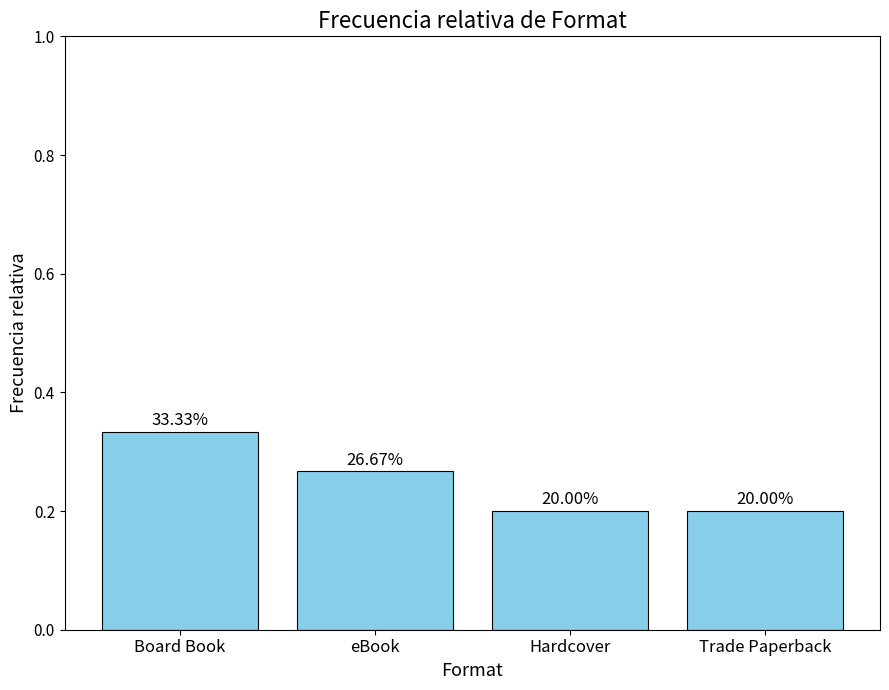

How many bars are there in total?

4